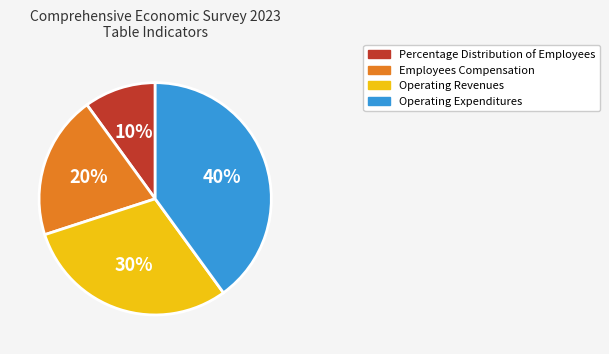

To the nearest percent, what is the average slice percentage?

25%